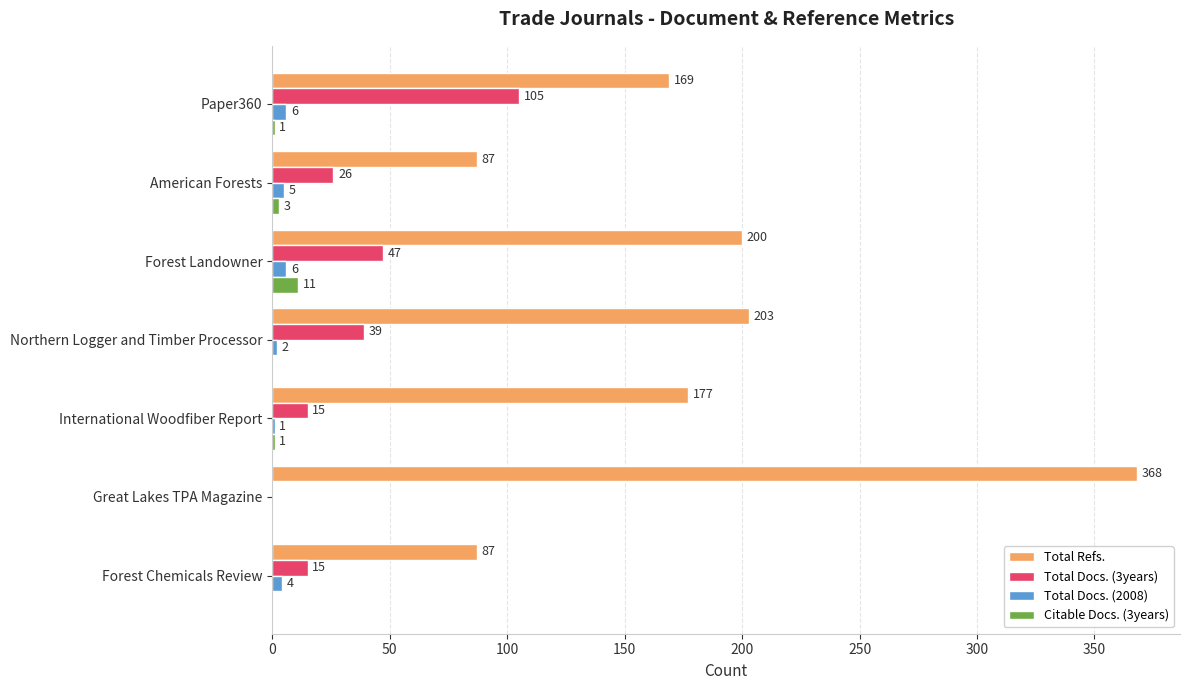

Where is Citable Docs. (3years) nearest to the value 5?

American Forests